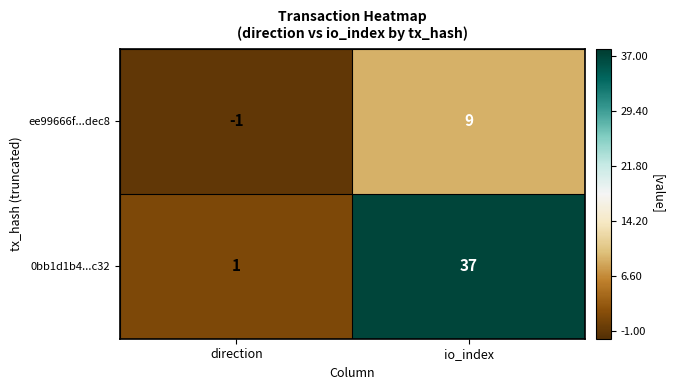

At io_index, list the series in order from largest to smallest.

0bb1d1b4...c32, ee99666f...dec8